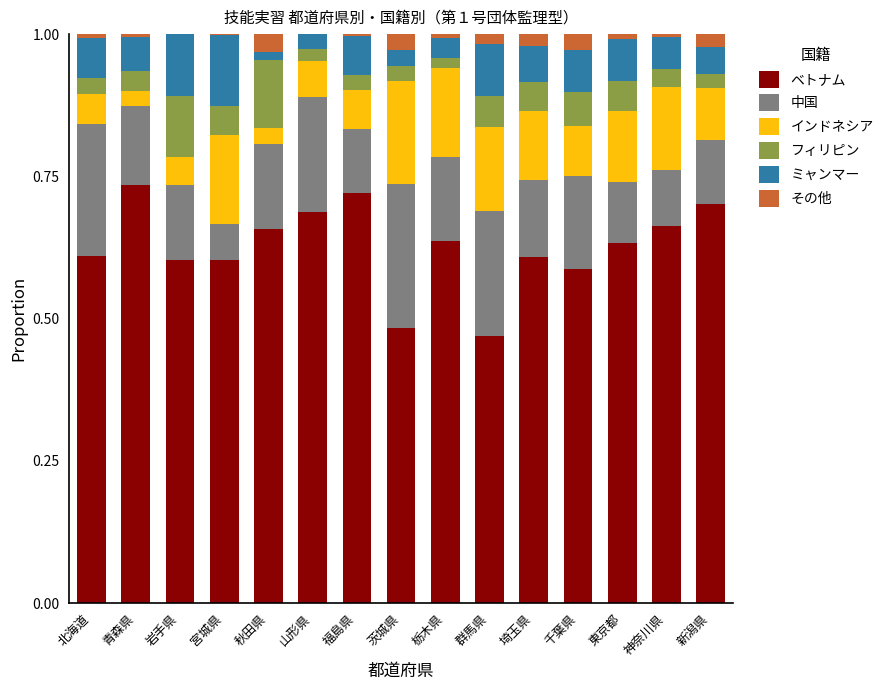

What are all the series names shown in the legend?

ベトナム, 中国, インドネシア, フィリピン, ミャンマー, その他